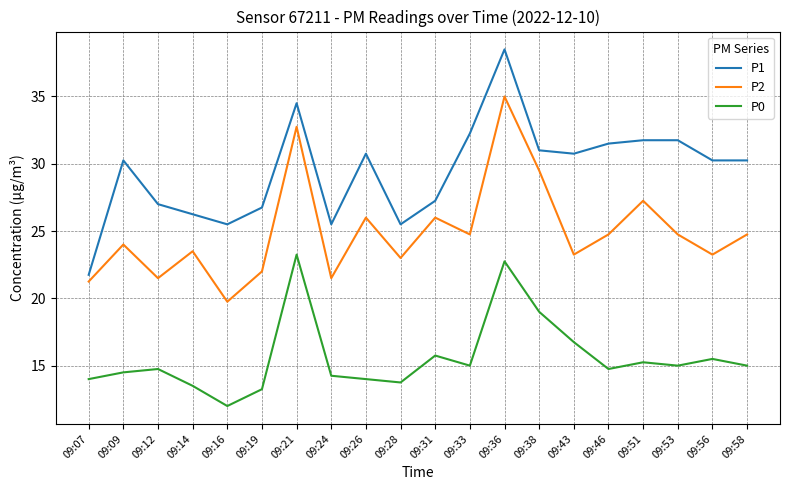

How many lines are shown in the chart?

3